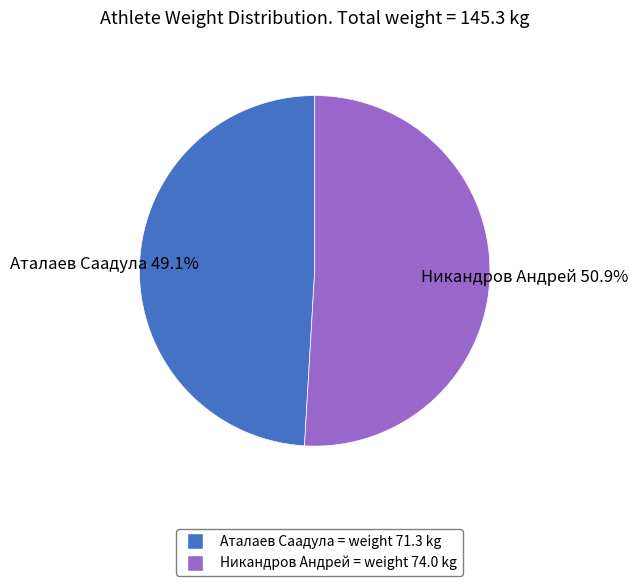

How many segments does this pie chart have?

2